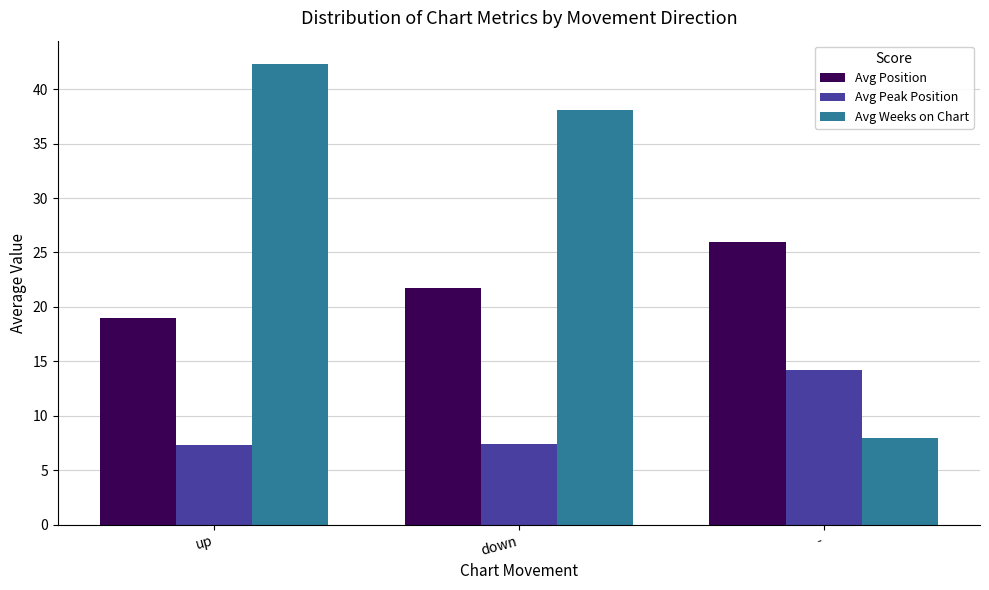

What is the value of the Avg Peak Position bar at the 1st from the left?

7.3